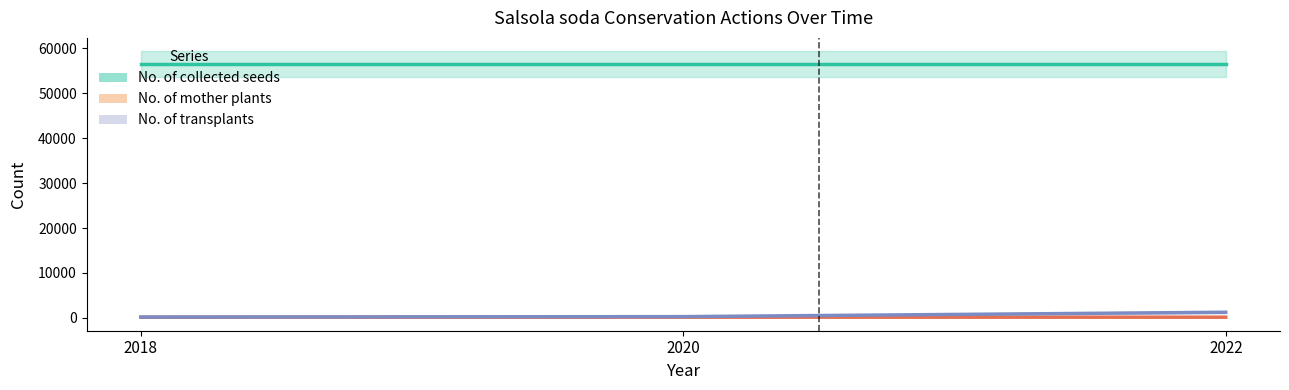

Is this an area chart (filled region under the line)?

No